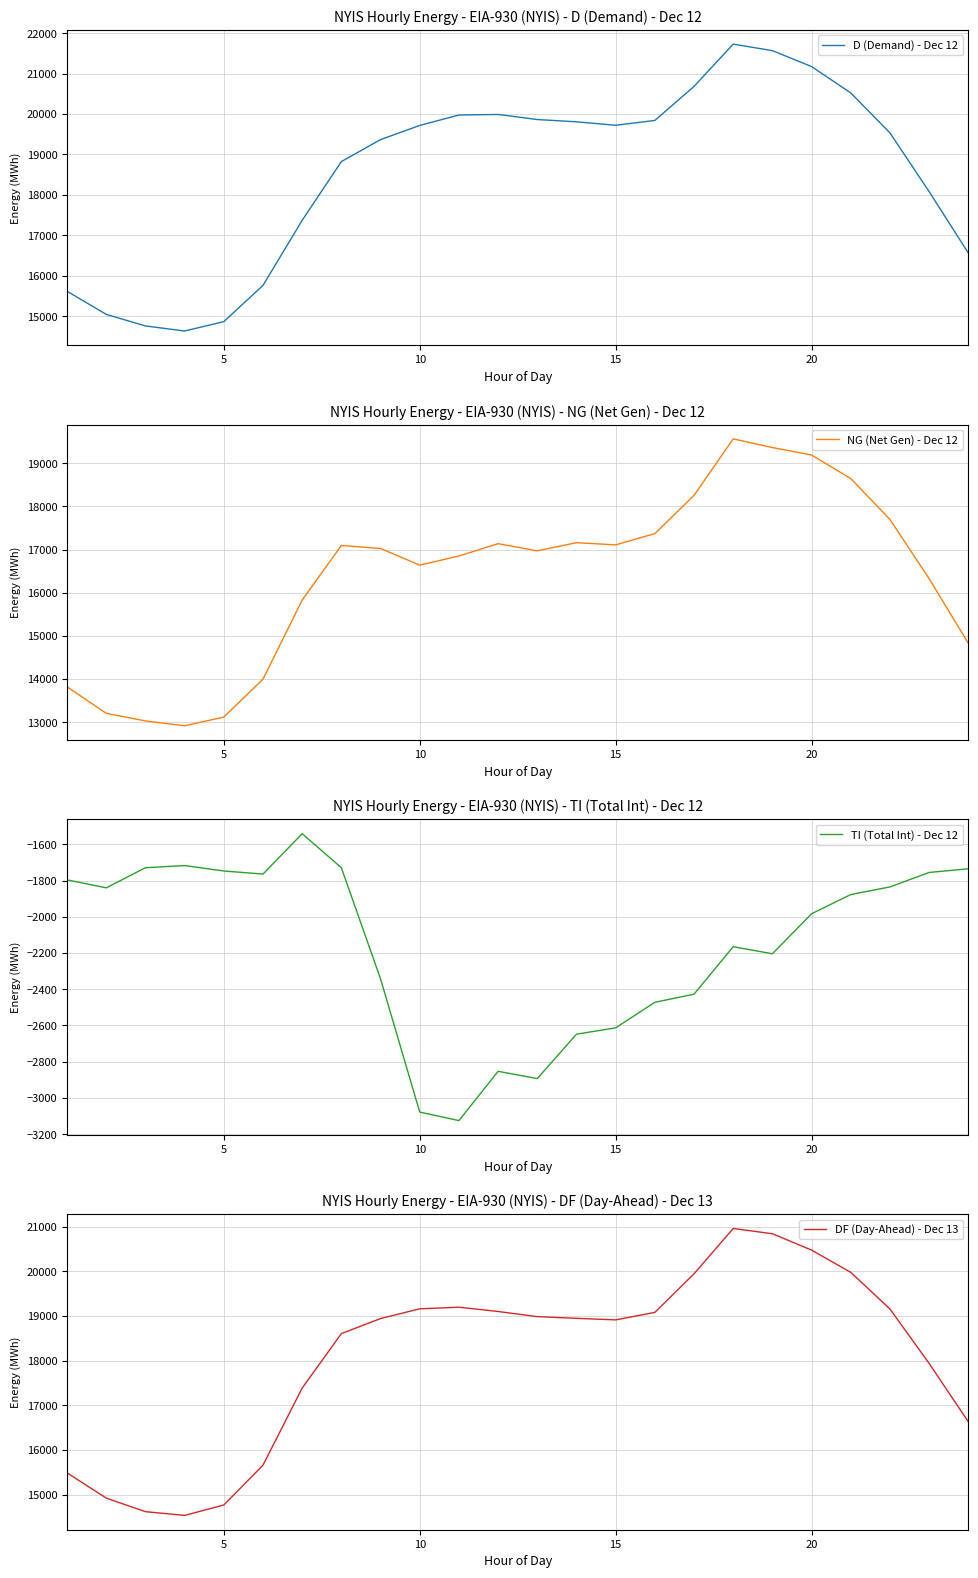

The value of D (Demand) - Dec 12 at 15 is 19722. True or false?

True